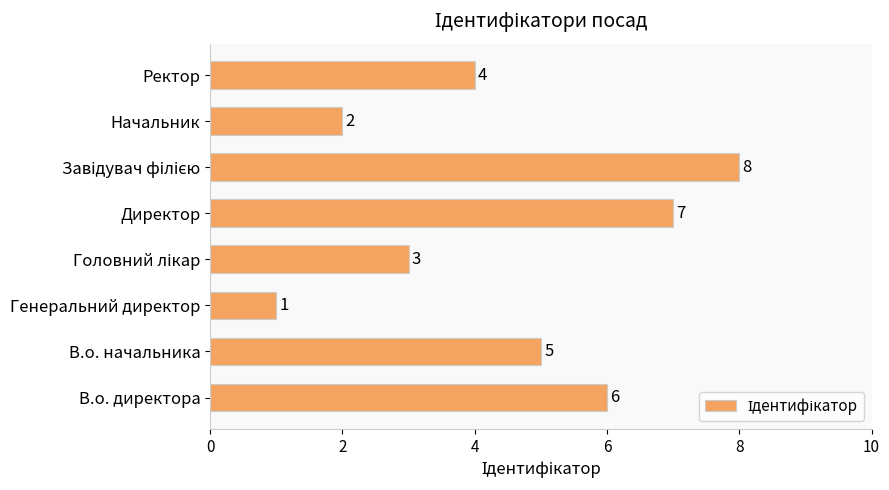

How many bars are there in total?

8